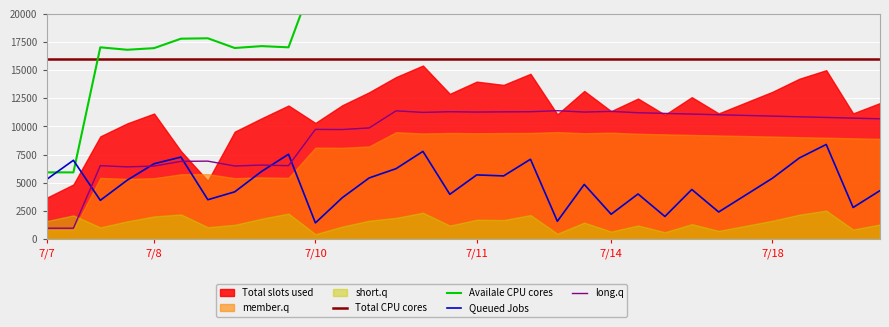

True or false: long.q and Queued Jobs cross at least once.

True